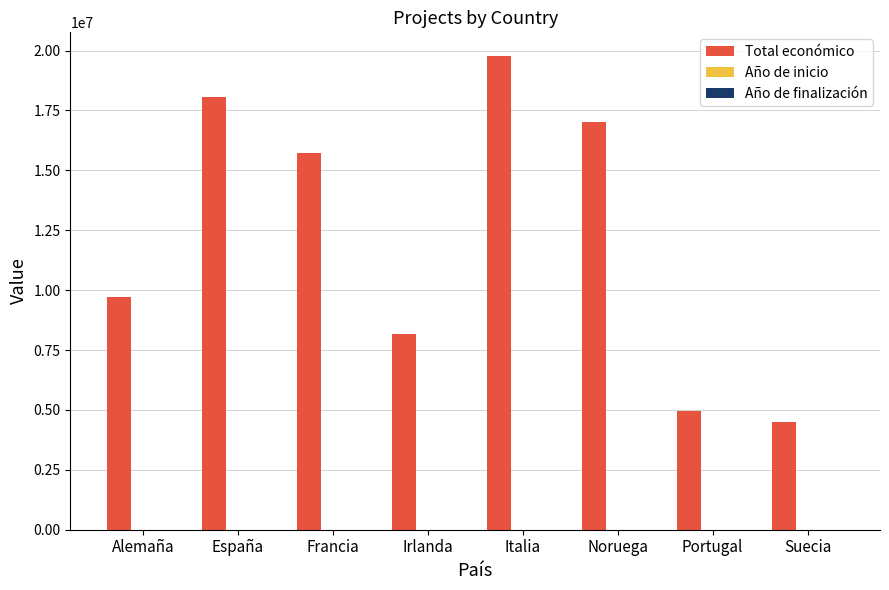

Where is Total económico nearest to the value 12135214?

Alemaña